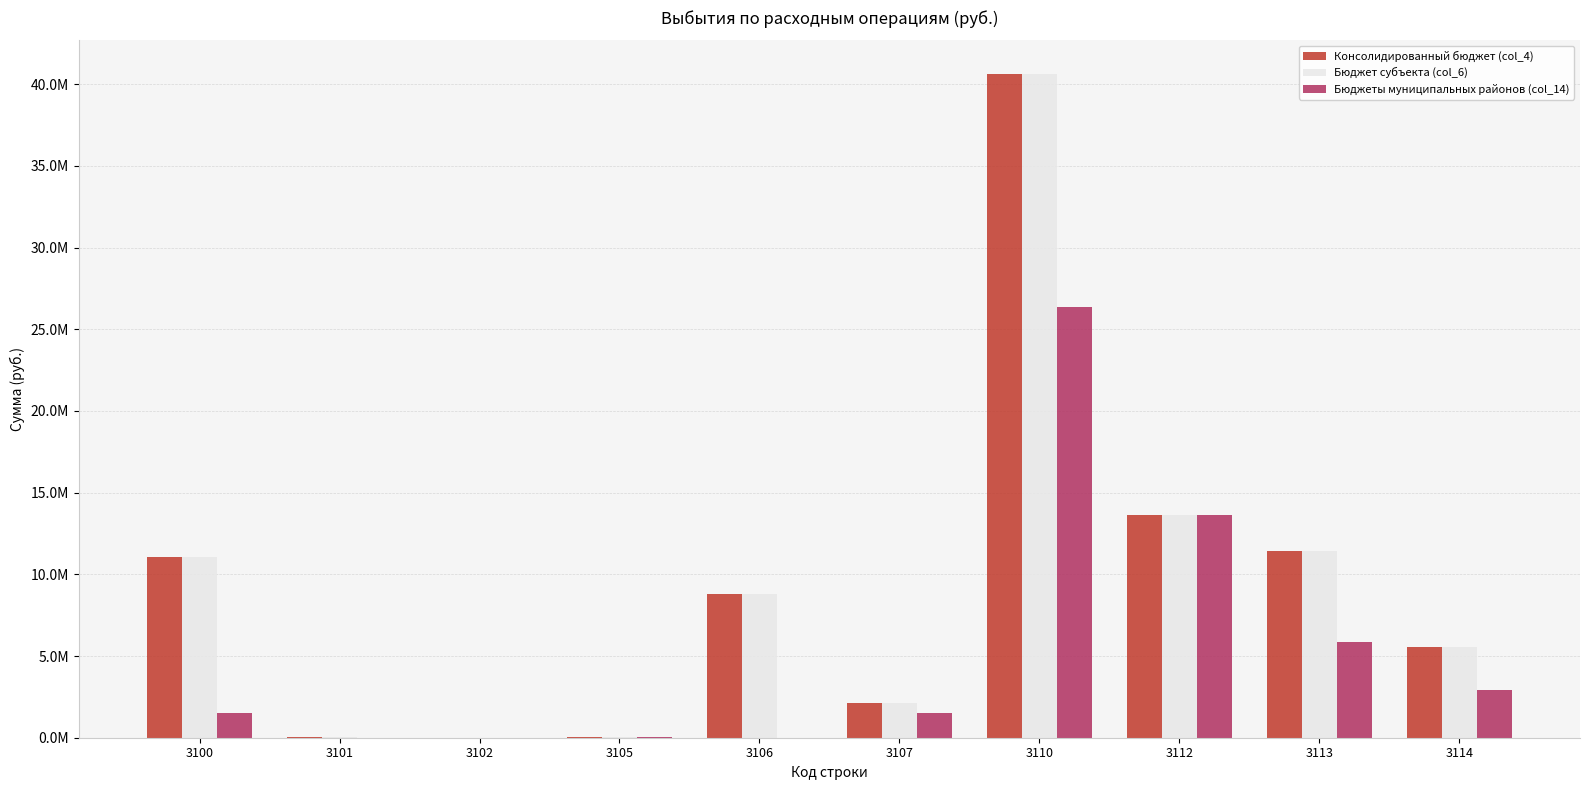

The value of Бюджеты муниципальных районов (col_14) at 3100 is 1529256.6. True or false?

True